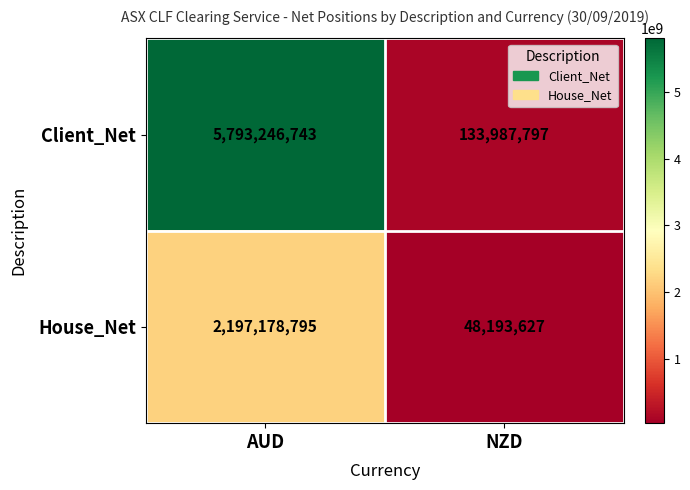

What is the difference between the highest and lowest values at NZD?

85794170